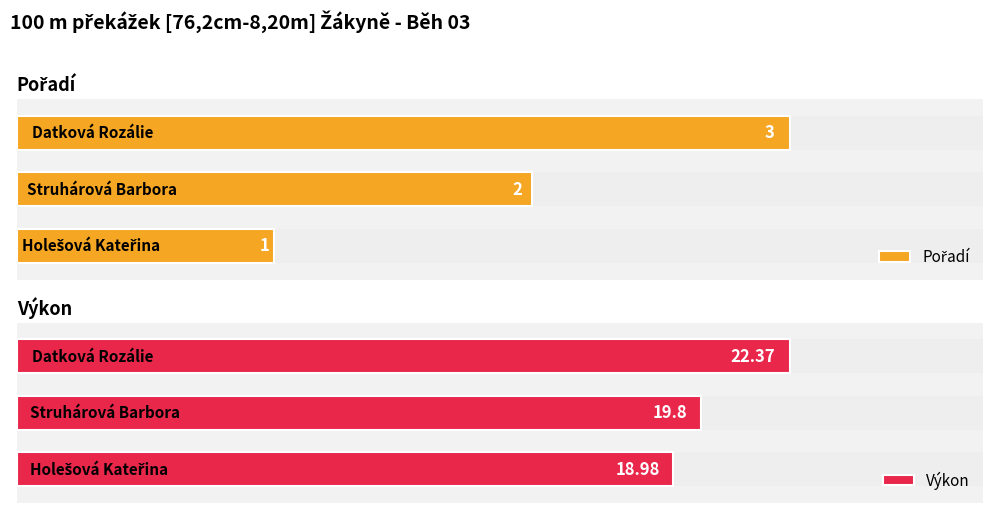

How many values in the Pořadí series exceed 2?

1